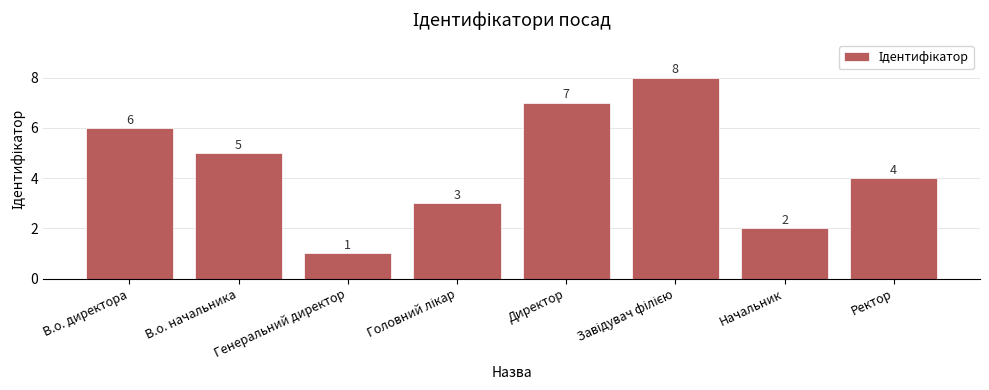

What position from the right is В.о. директора?

8